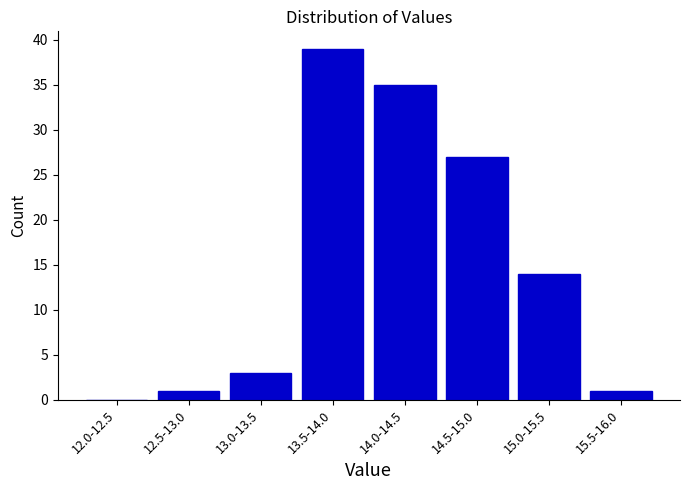

Reading right to left, extract all data points from this chart.

15.5-16.0=1	15.0-15.5=14	14.5-15.0=27	14.0-14.5=35	13.5-14.0=39	13.0-13.5=3	12.5-13.0=1	12.0-12.5=0